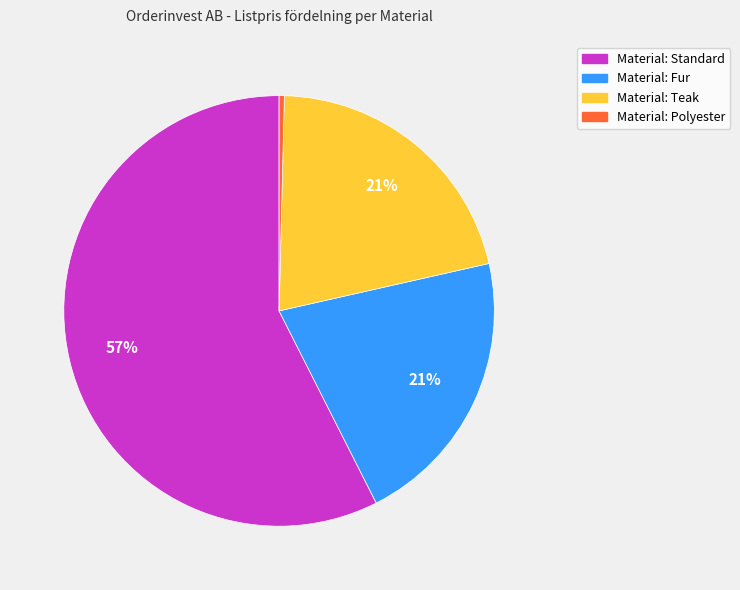

To the nearest percent, what is the average slice percentage?

25%